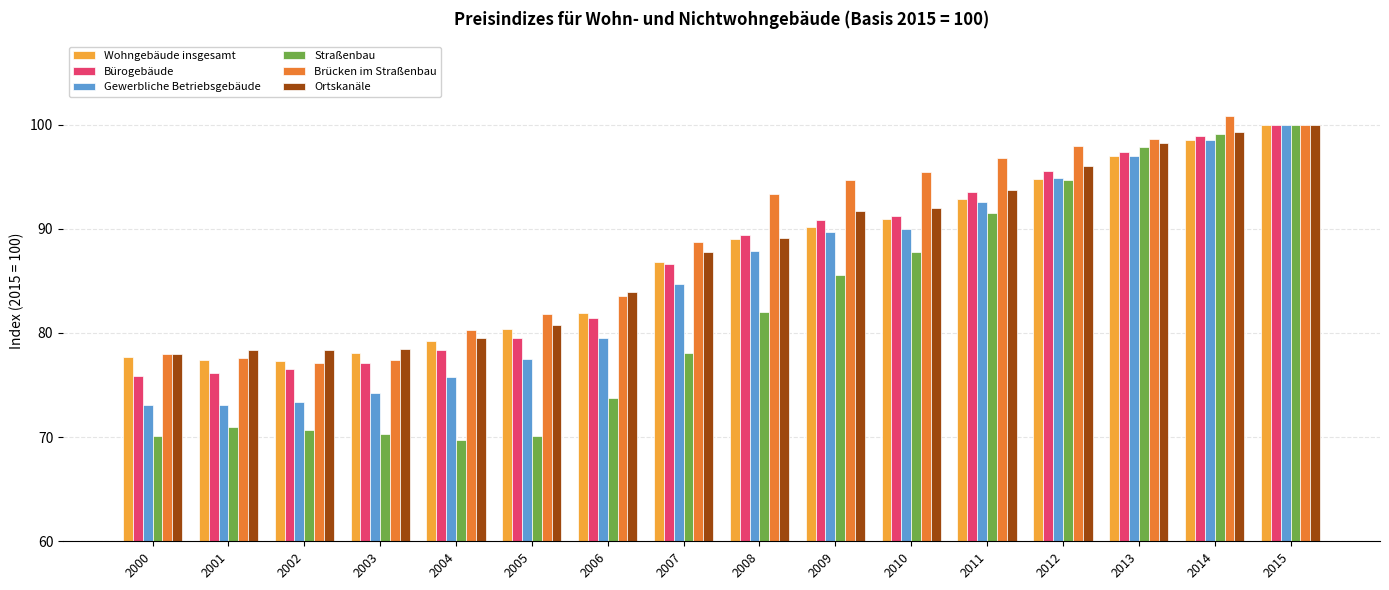

How many bars are there in total?

96